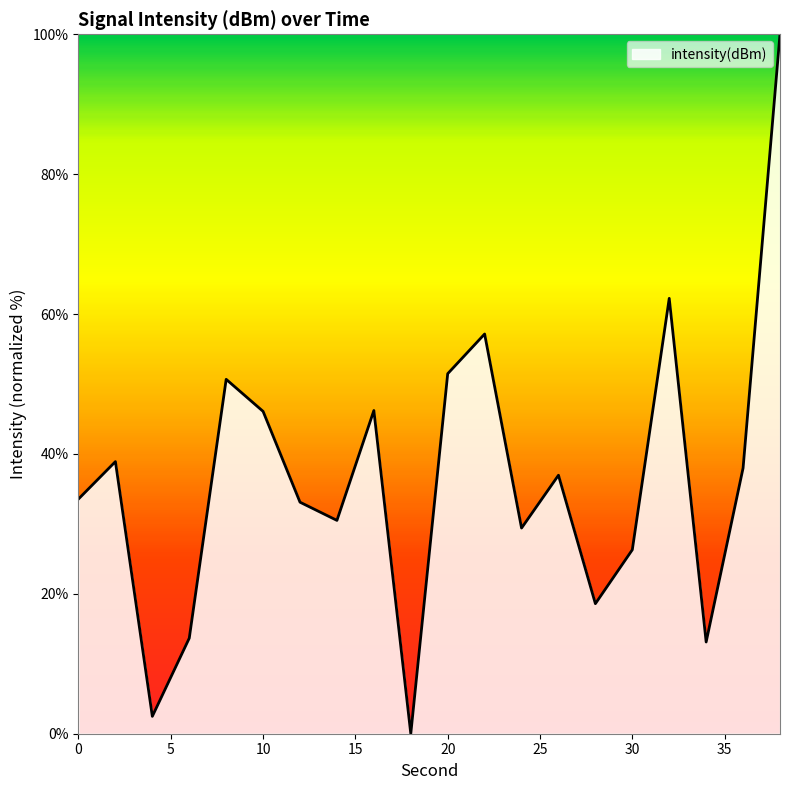

How many categories are shown in the chart?

20